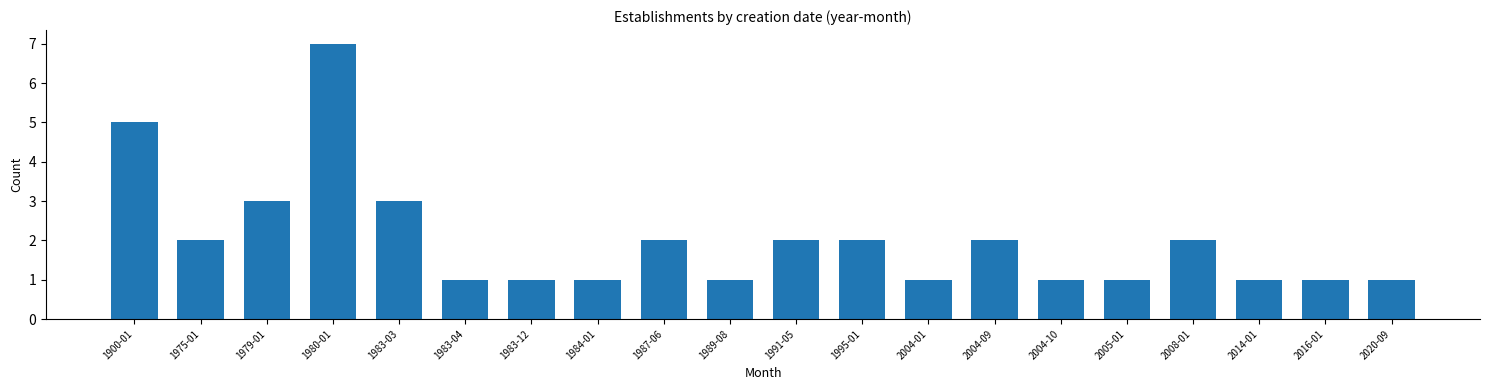

Reading left to right, list all the values displayed in this chart.

5	2	3	7	3	1	1	1	2	1	2	2	1	2	1	1	2	1	1	1